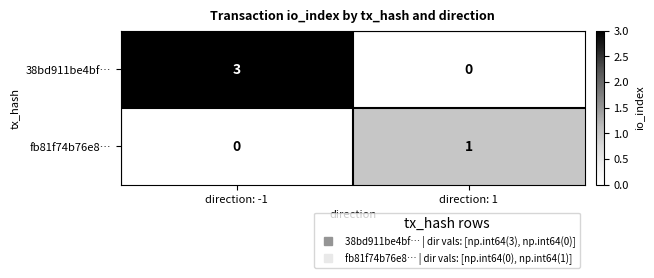

What is the maximum value shown in the chart?

3